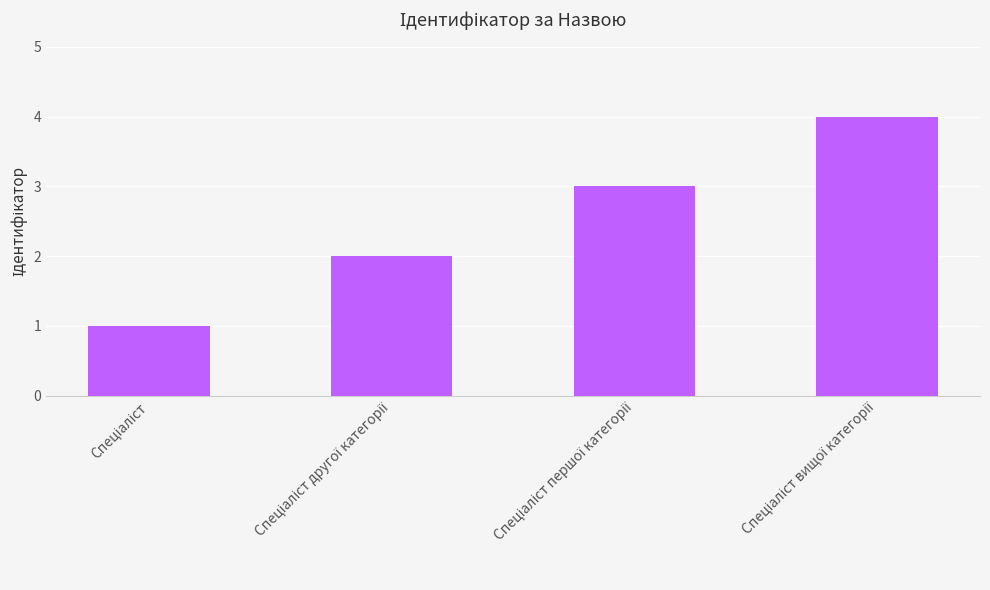

What is the difference between the maximum and minimum values?

3